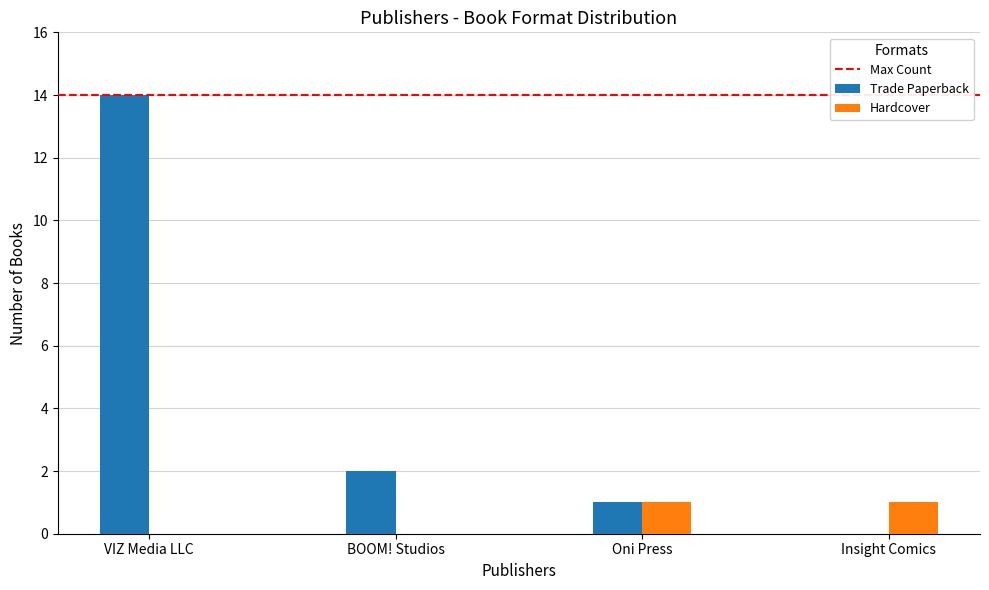

What value does the Trade Paperback series have at VIZ Media LLC, to the nearest 10?

10